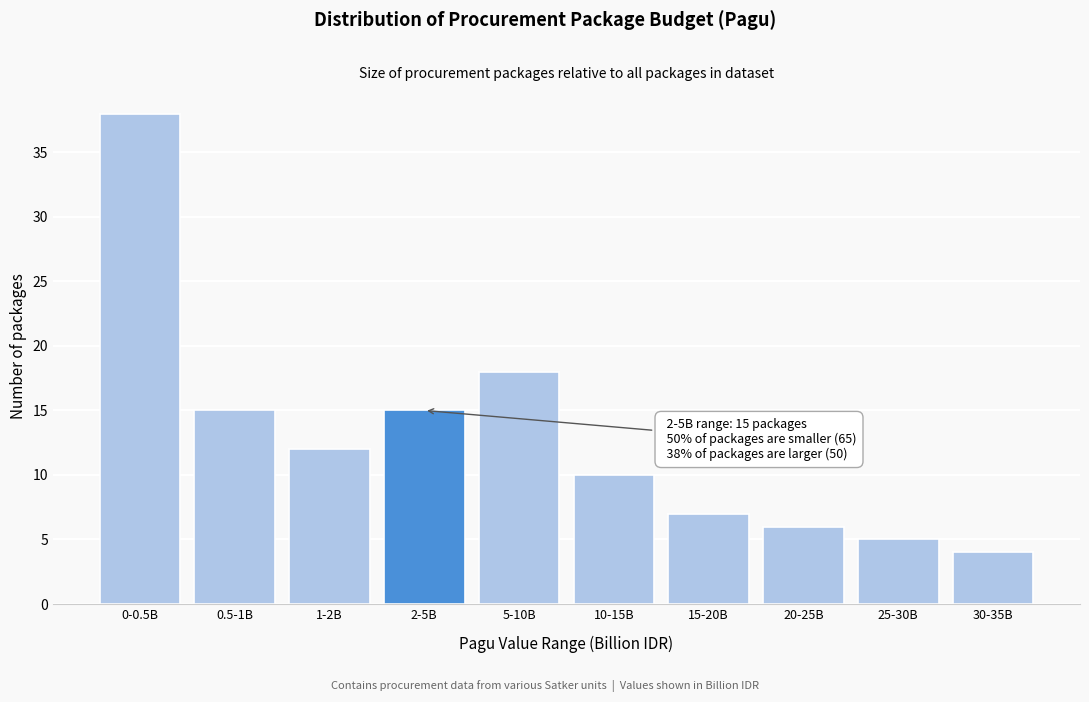

Reading right to left, what are all the values shown in this chart?

30-35B=4	25-30B=5	20-25B=6	15-20B=7	10-15B=10	5-10B=18	2-5B=15	1-2B=12	0.5-1B=15	0-0.5B=38